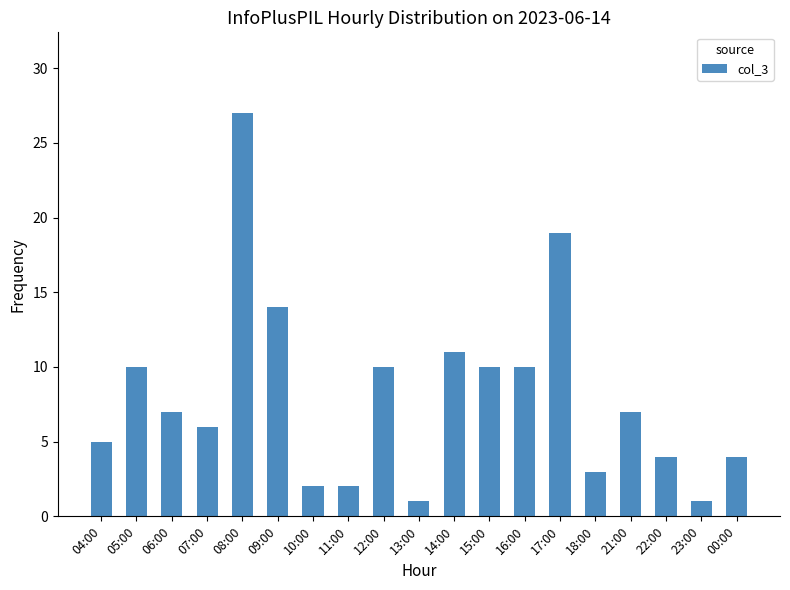

At which label does the data first exceed 7?

05:00